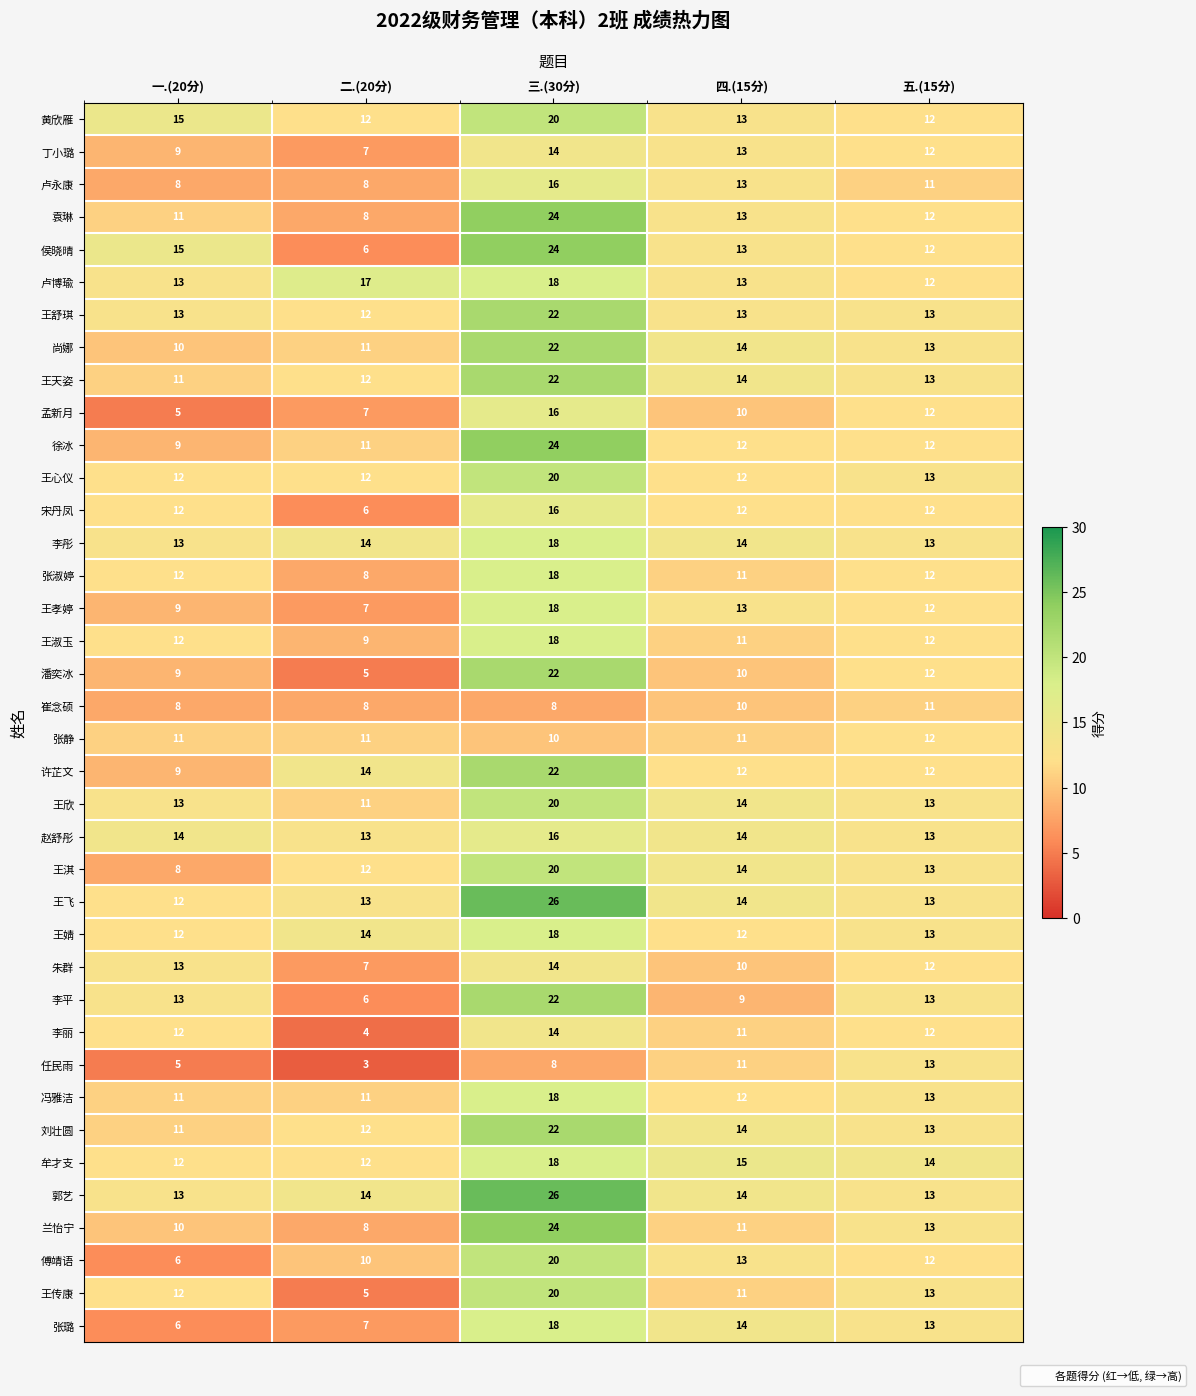

Where does the 卢永康 series first go above 11?

三.(30分)